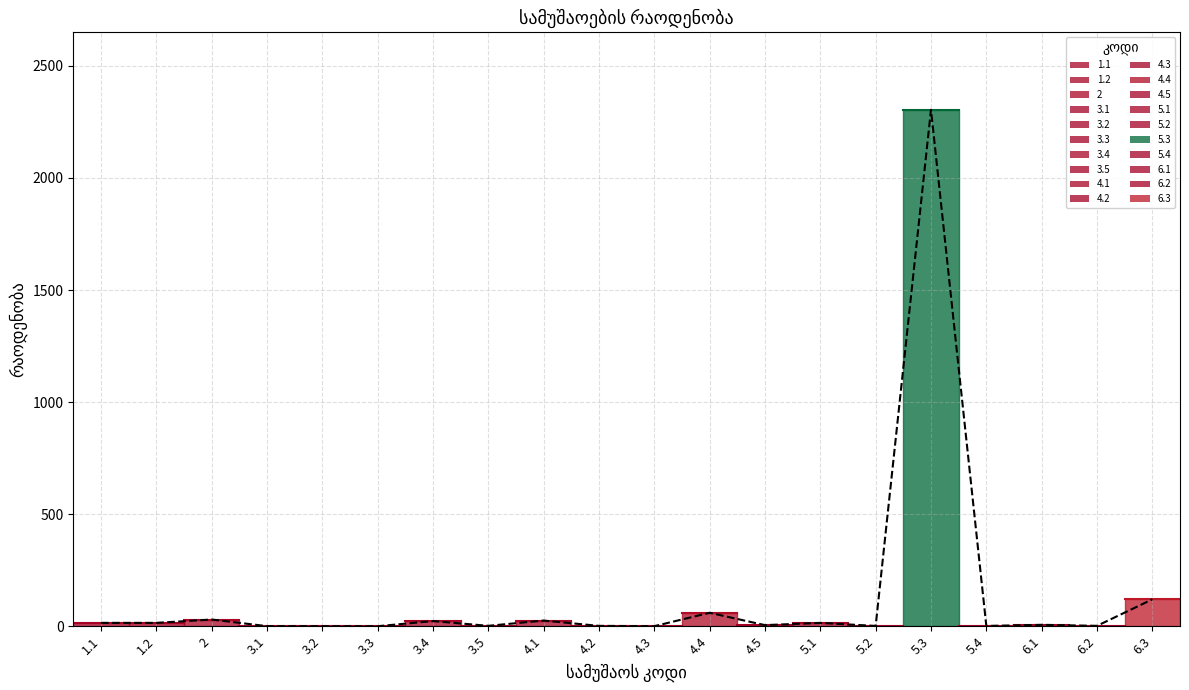

Is it true that the value at 5.3 is 3382.3?

False